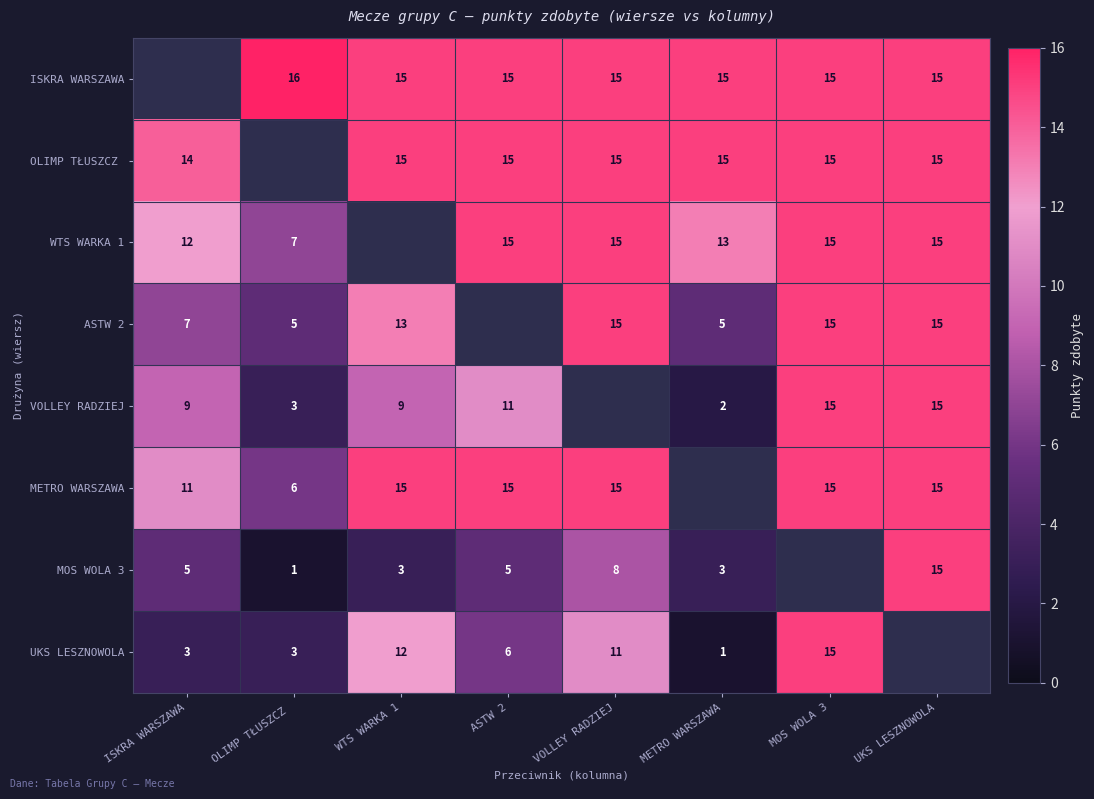

Is the value of ISKRA WARSZAWA at VOLLEY RADZIEJ greater than the value of ASTW 2 at ISKRA WARSZAWA?

Yes